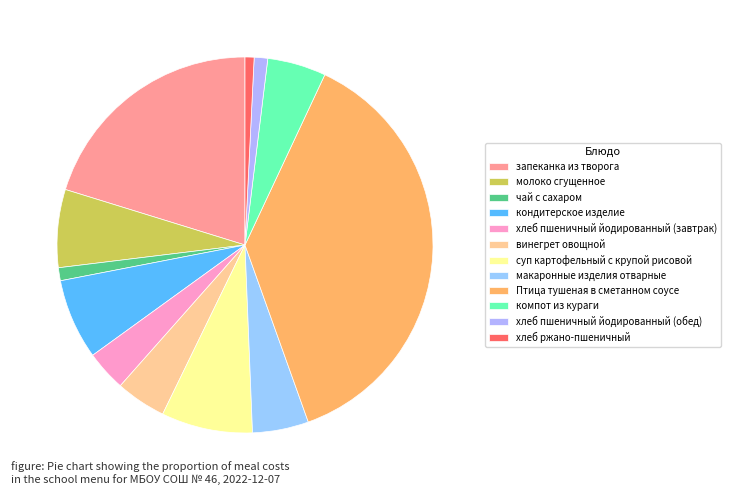

To the nearest percent, what is the combined percentage of молоко сгущенное and компот из кураги?

12%